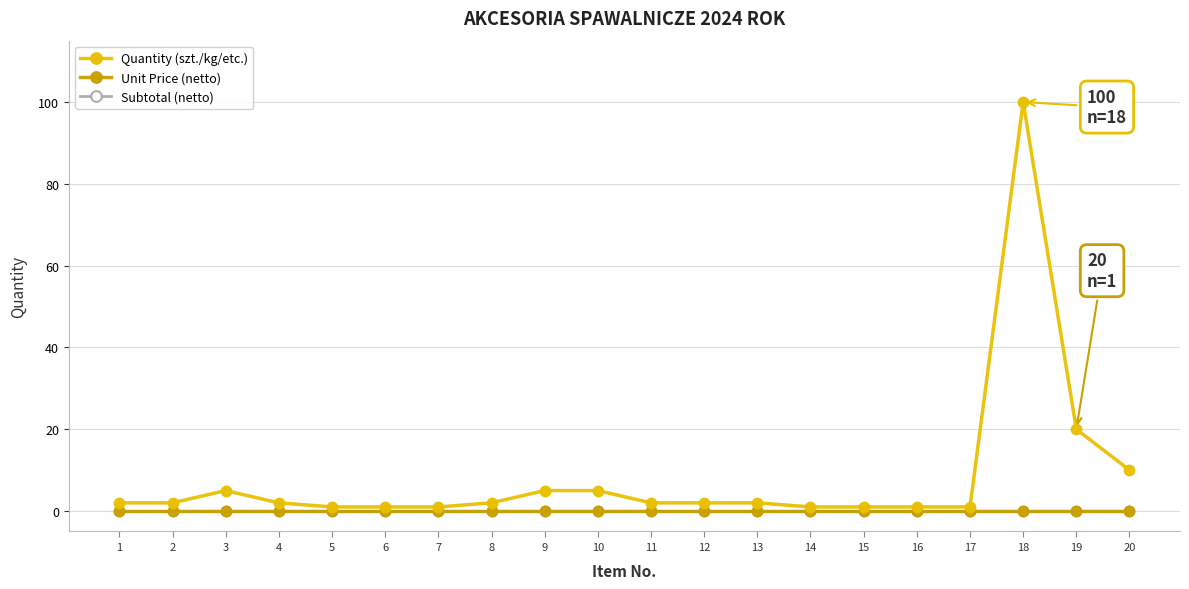

True or false: Quantity (szt./kg/etc.) and Unit Price (netto) intersect in this chart.

False